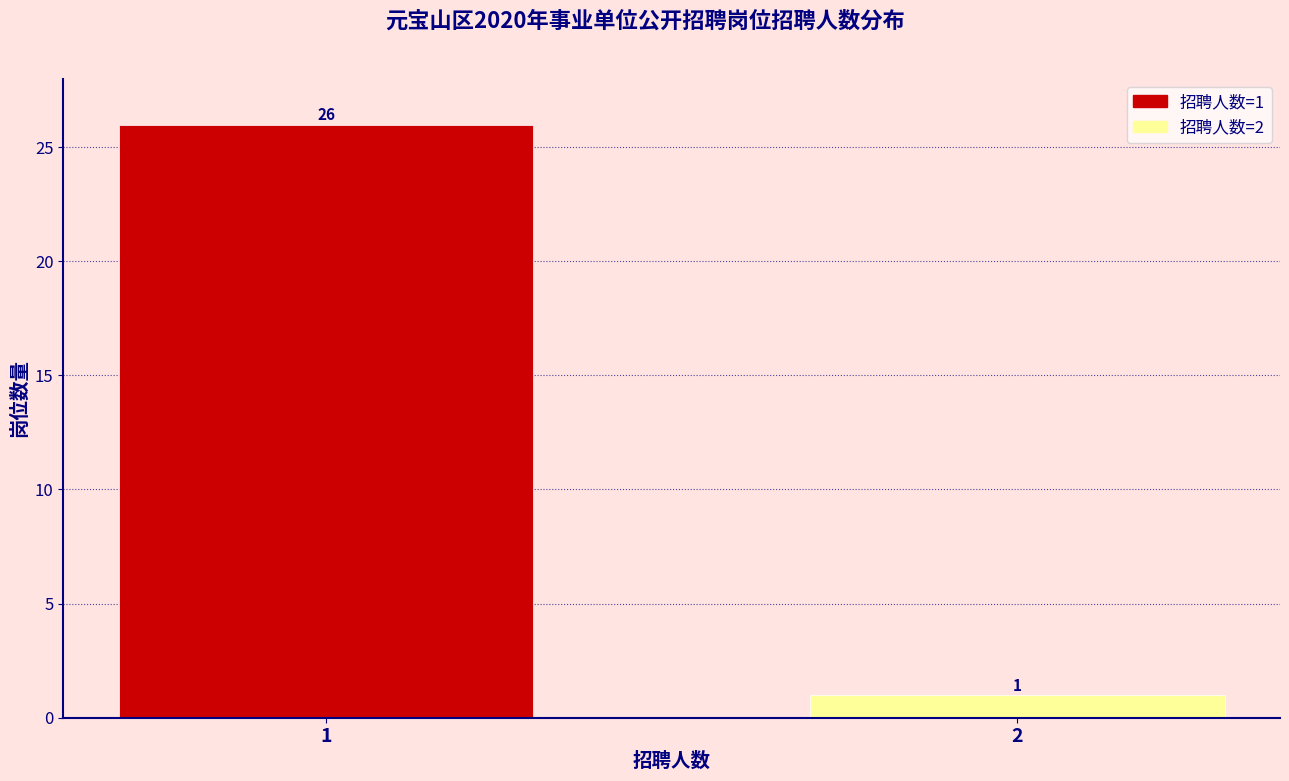

Reading right to left, what are all the values shown in this chart?

1	26